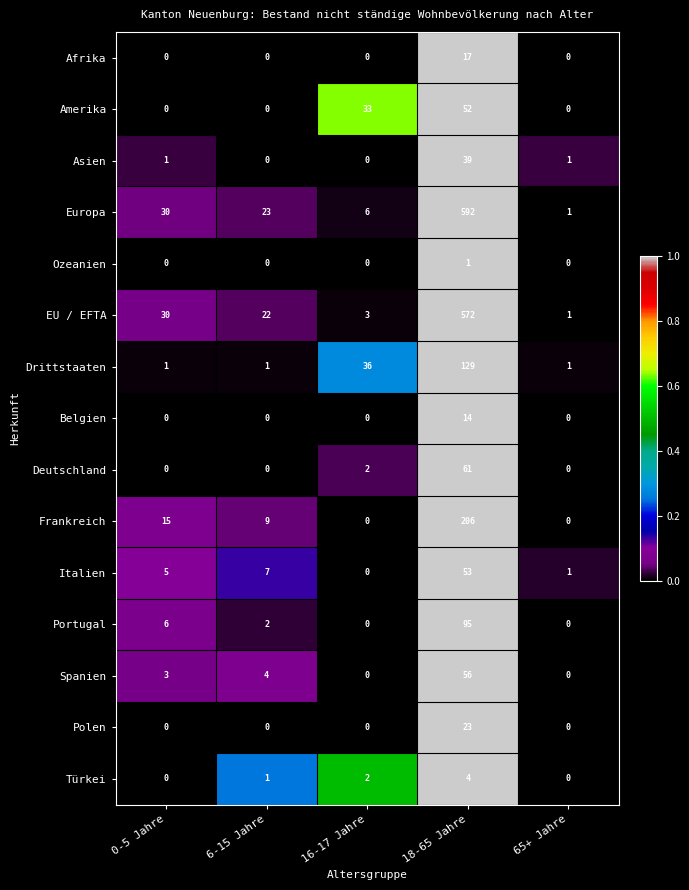

Where does the Frankreich series first go above 9?

0-5 Jahre